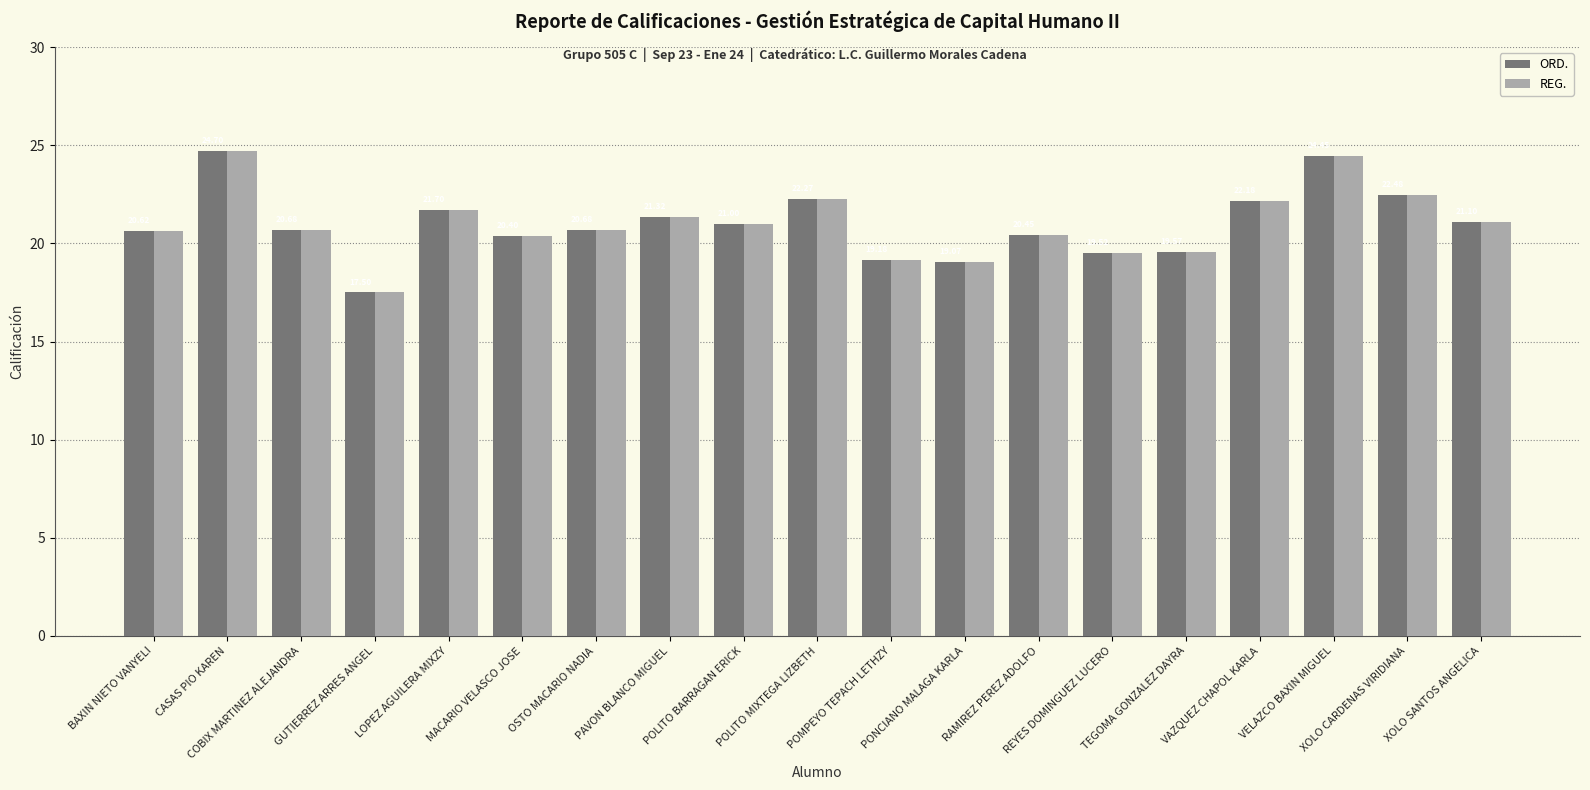

What is the difference between the maximum and minimum values in the ORD. series?

7.2